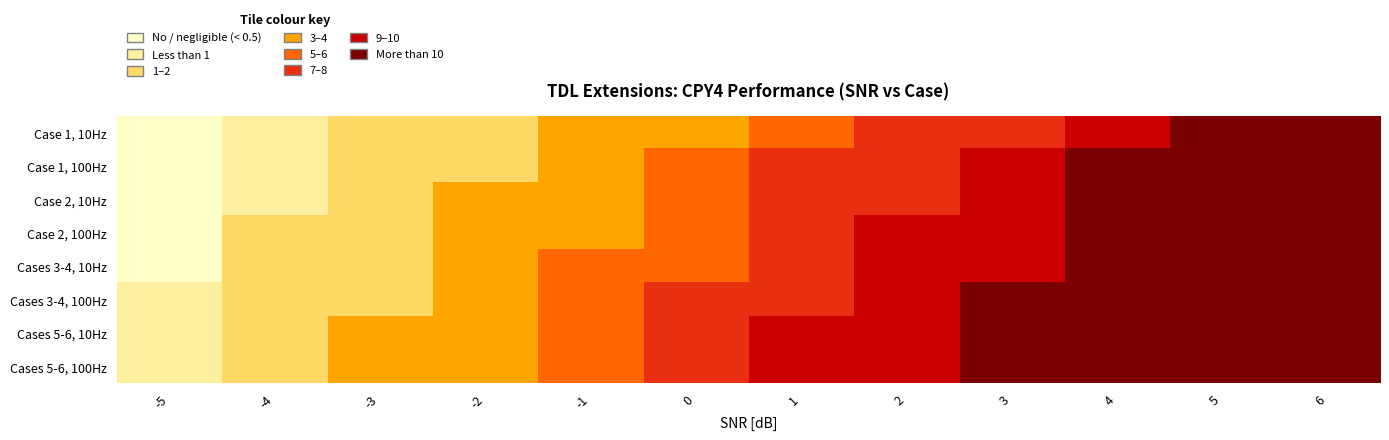

Reading left to right, what are all the values shown in this chart?

Case 1, 10Hz: -5=0.0	-4=0.5	-3=1.2	-2=2.1	-1=3.4	0=4.8	1=6.2	2=7.5	3=8.9	4=10.3	5=11.5	6=12.8
Case 1, 100Hz: -5=0.1	-4=0.6	-3=1.5	-2=2.8	-1=4.1	0=5.5	1=7.0	2=8.3	3=9.6	4=11.0	5=12.2	6=13.5
Case 2, 10Hz: -5=0.2	-4=0.8	-3=1.8	-2=3.0	-1=4.5	0=5.9	1=7.4	2=8.8	3=10.1	4=11.4	5=12.7	6=14.0
Case 2, 100Hz: -5=0.3	-4=1.0	-3=2.1	-2=3.3	-1=4.9	0=6.3	1=7.8	2=9.1	3=10.5	4=11.8	5=13.1	6=14.4
Cases 3-4, 10Hz: -5=0.4	-4=1.2	-3=2.4	-2=3.7	-1=5.2	0=6.7	1=8.2	2=9.5	3=10.9	4=12.2	5=13.5	6=14.8
Cases 3-4, 100Hz: -5=0.5	-4=1.4	-3=2.7	-2=4.0	-1=5.6	0=7.1	1=8.6	2=9.9	3=11.3	4=12.6	5=13.9	6=15.2
Cases 5-6, 10Hz: -5=0.6	-4=1.6	-3=3.0	-2=4.4	-1=6.0	0=7.5	1=9.0	2=10.3	3=11.7	4=13.0	5=14.3	6=15.6
Cases 5-6, 100Hz: -5=0.7	-4=1.8	-3=3.3	-2=4.8	-1=6.4	0=7.9	1=9.4	2=10.7	3=12.1	4=13.4	5=14.7	6=16.0